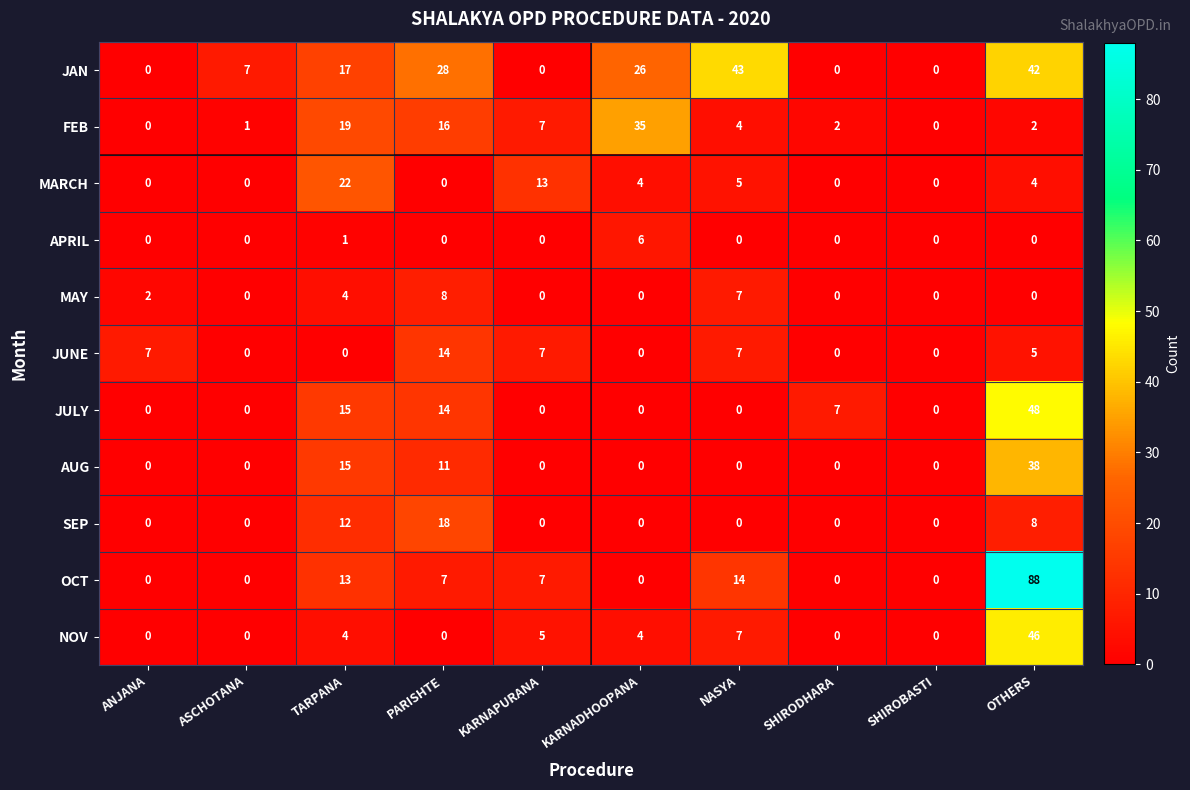

Count the number of categories in the chart.

10